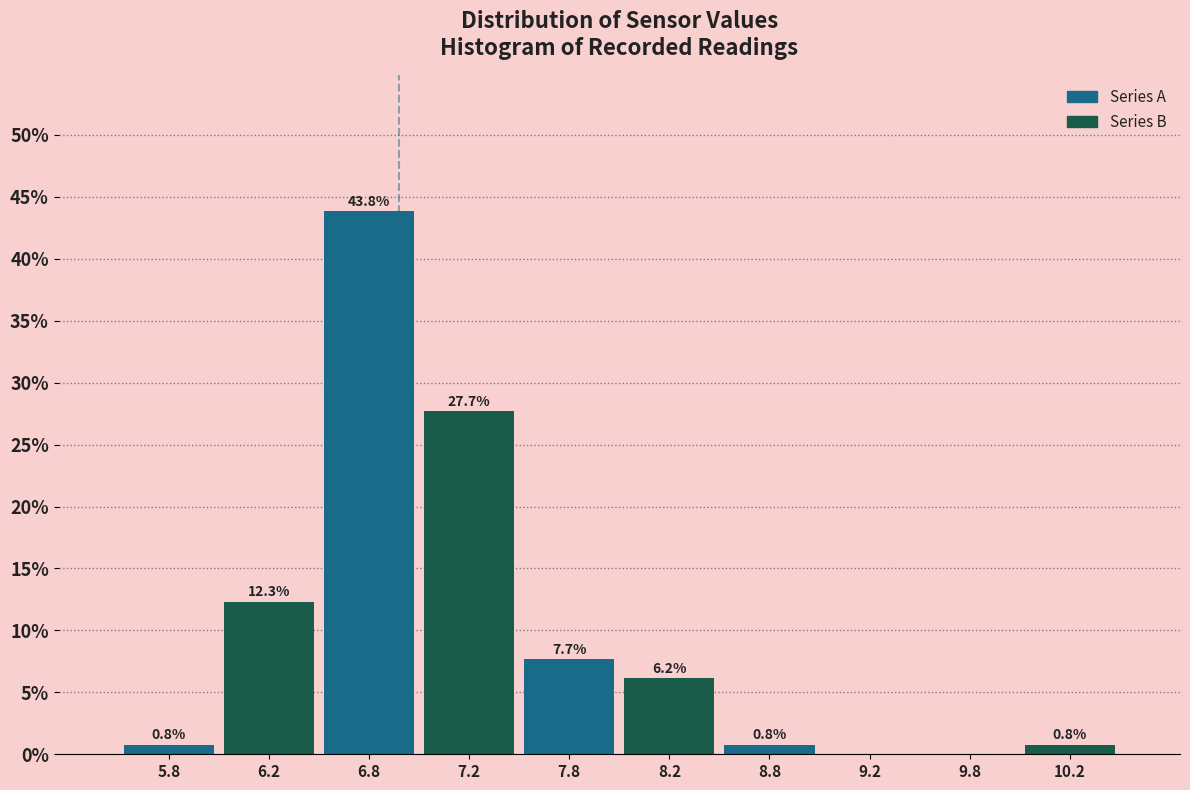

Over which range of the x-axis is the bar tallest?

6.5 to 7.0